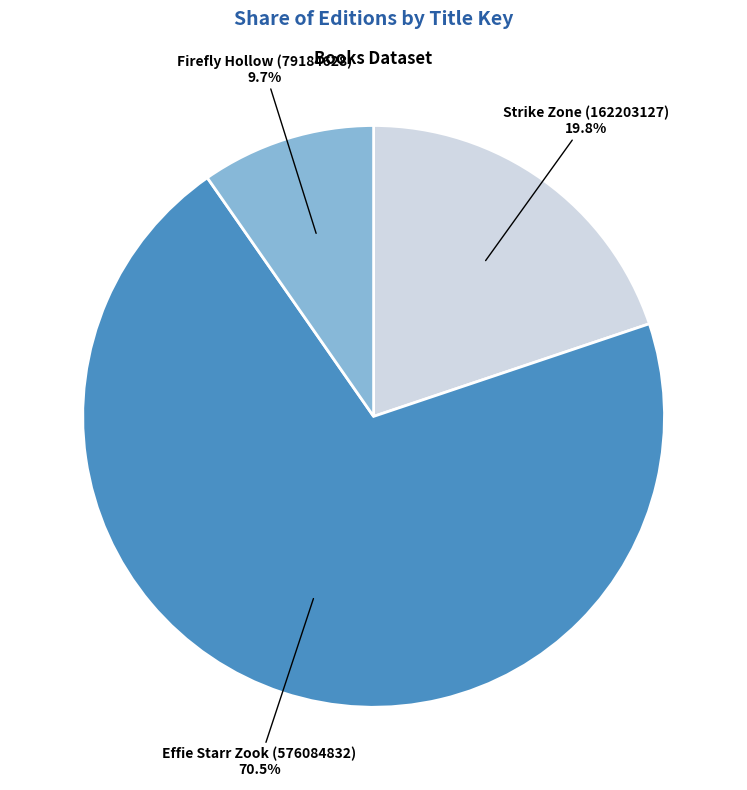

Which category accounts for the majority?

Effie Starr Zook (576084832)